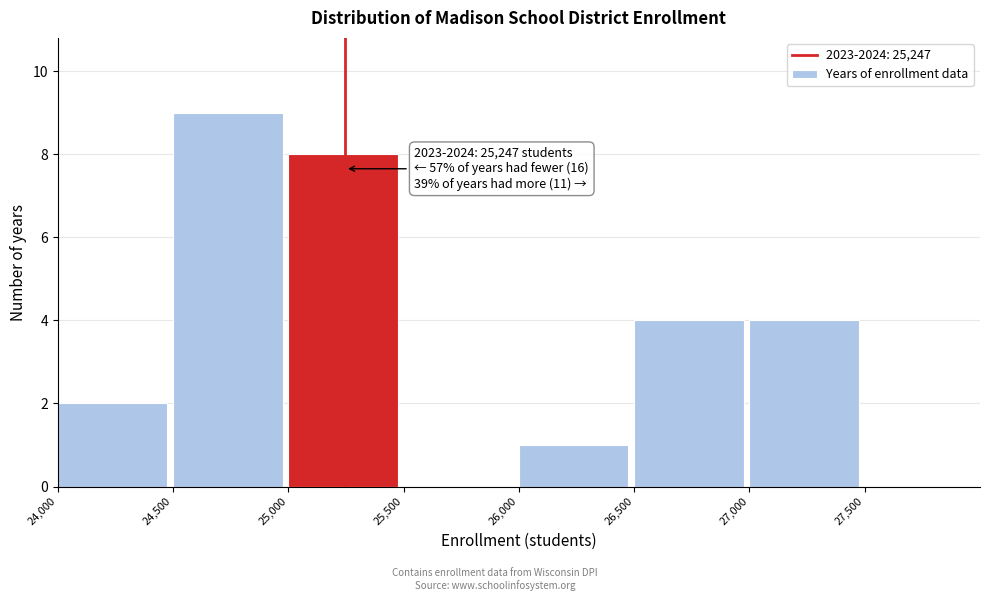

Over which range of the x-axis is the bar tallest?

24,500 to 25,000